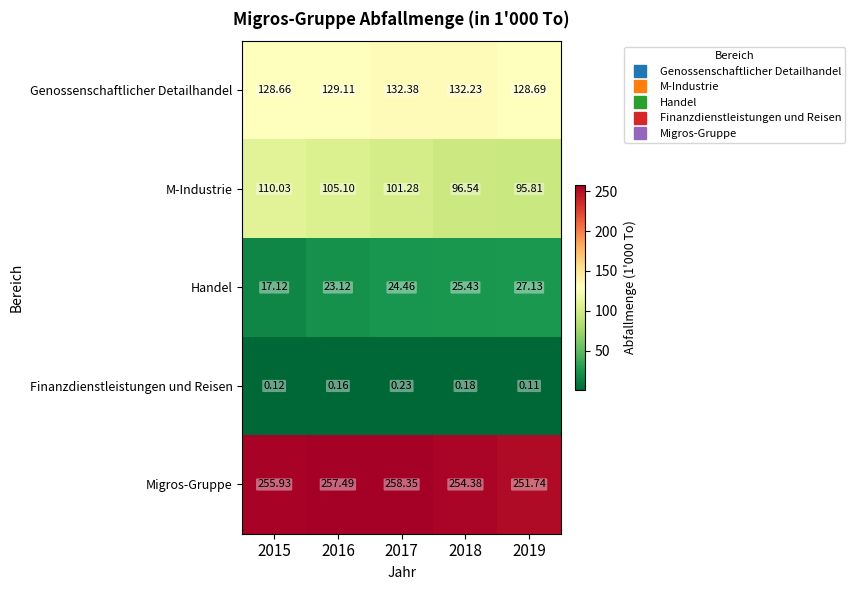

Rank the series by their maximum value, from highest to lowest.

Migros-Gruppe, Genossenschaftlicher Detailhandel, M-Industrie, Handel, Finanzdienstleistungen und Reisen